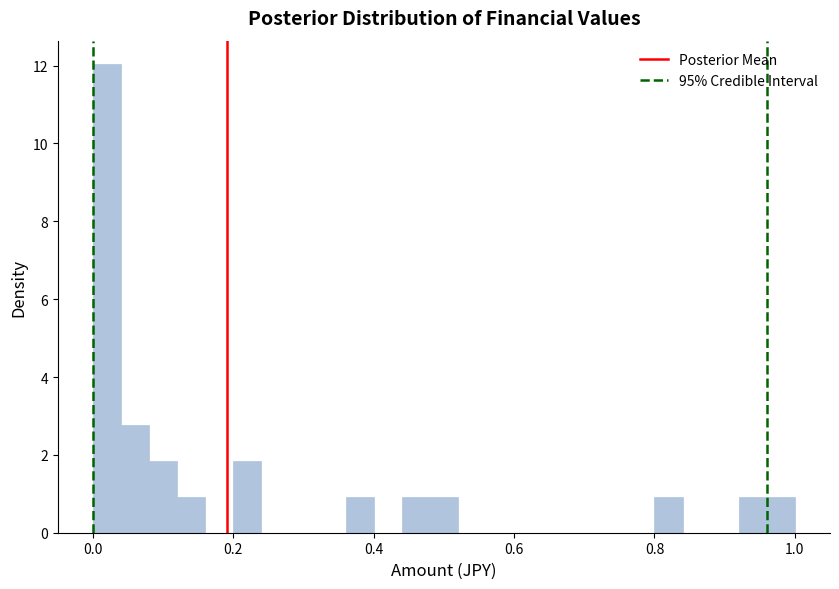

Read against the x-axis, roughly where is the centre of the tallest bar?

0.02